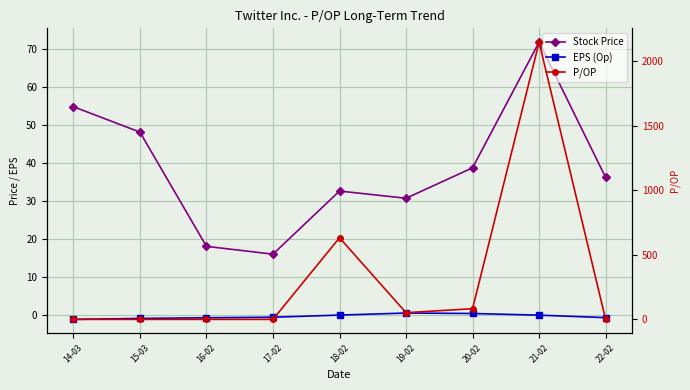

Reading left to right, extract all data points from this chart.

Stock Price: 14-03=54.8	15-03=48.1	16-02=18.1	17-02=16.1	18-02=32.7	19-02=30.8	20-02=38.8	21-02=71.8	22-02=36.2
EPS (Op): 14-03=-1.1	15-03=-0.8	16-02=-0.7	17-02=-0.5	18-02=0.1	19-02=0.6	20-02=0.5	21-02=0.0	22-02=-0.6
P/OP: 14-03=0.0	15-03=0.0	16-02=0.0	17-02=0.0	18-02=633.0	19-02=52.0	20-02=82.8	21-02=2149.4	22-02=0.0